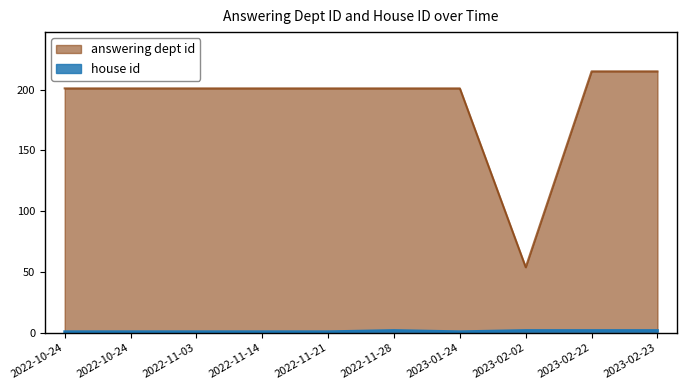

The value of house id at 2023-02-22 is 2. True or false?

True